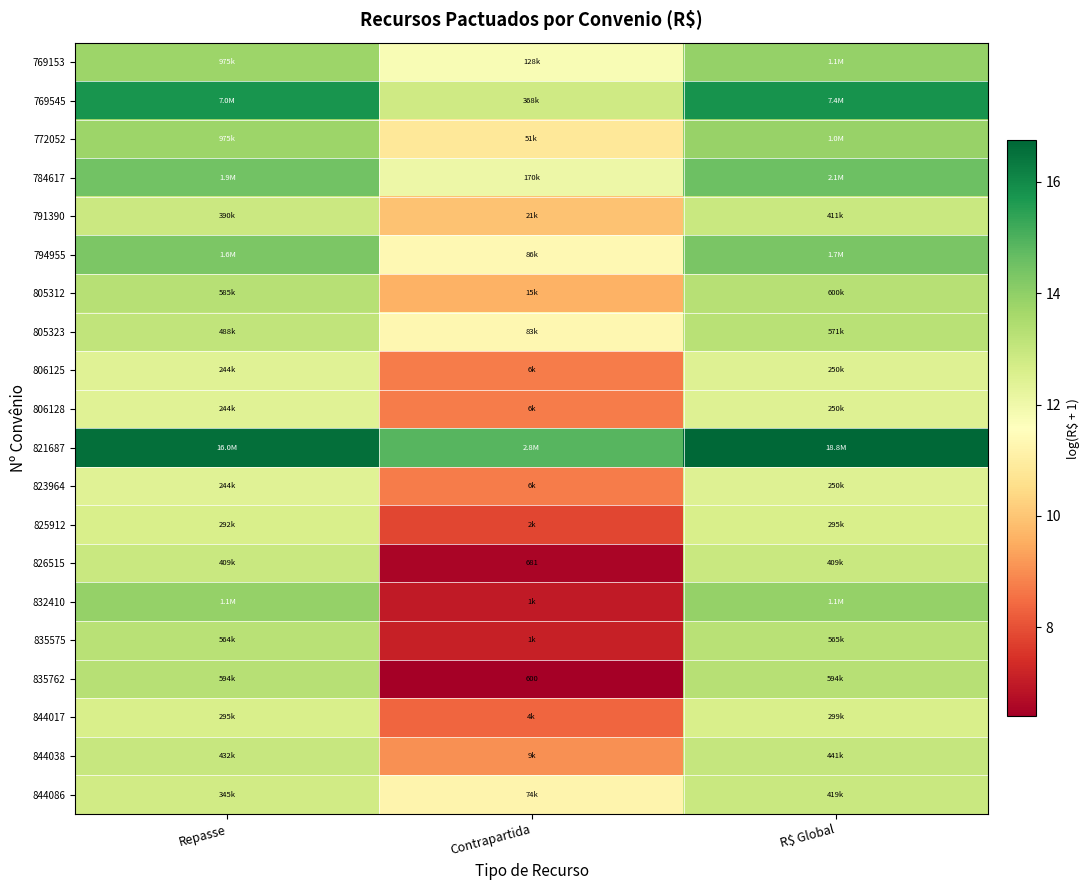

What is the sum of the 806128 values at R$ Global and Contrapartida?

21.2